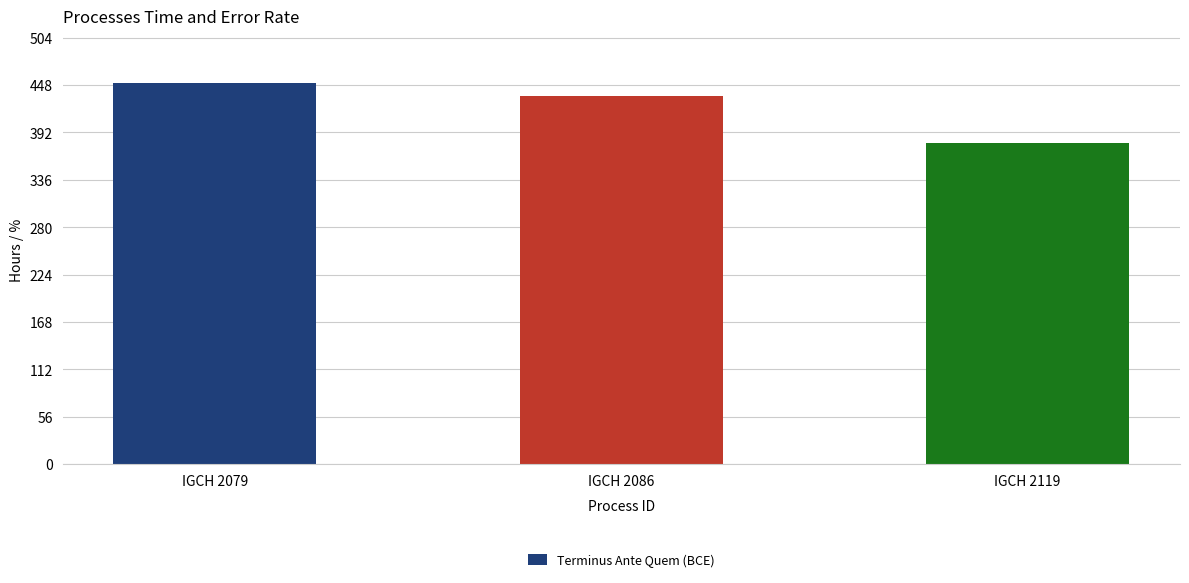

What is the change in value from IGCH 2086 to IGCH 2119?

-55